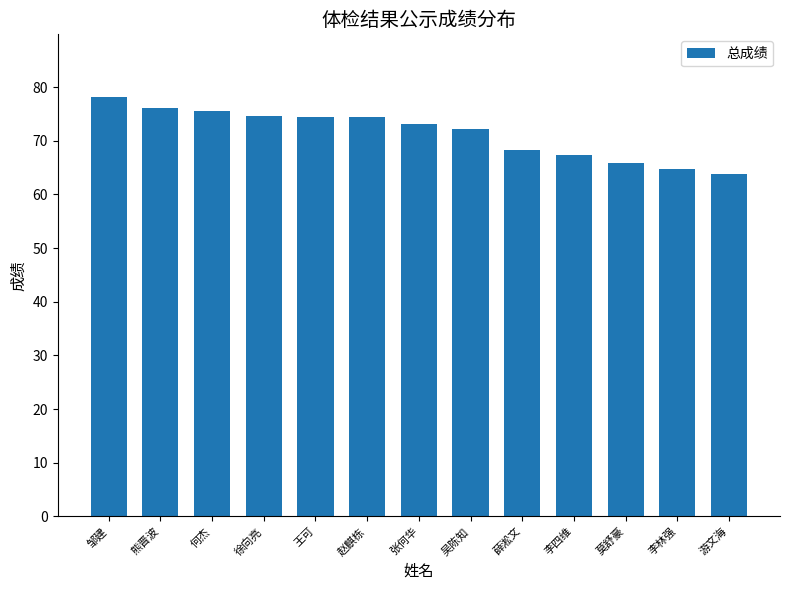

What position from the left is 李四维?

10